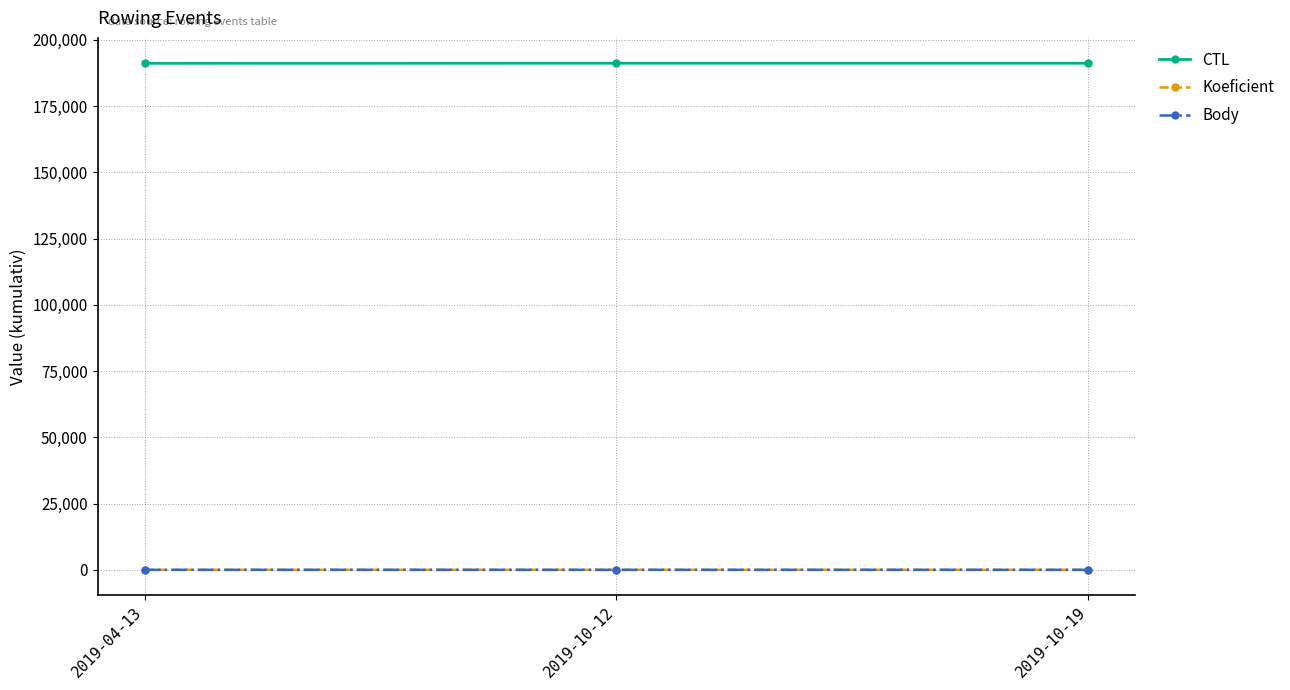

What is the maximum value shown in the chart?

191149